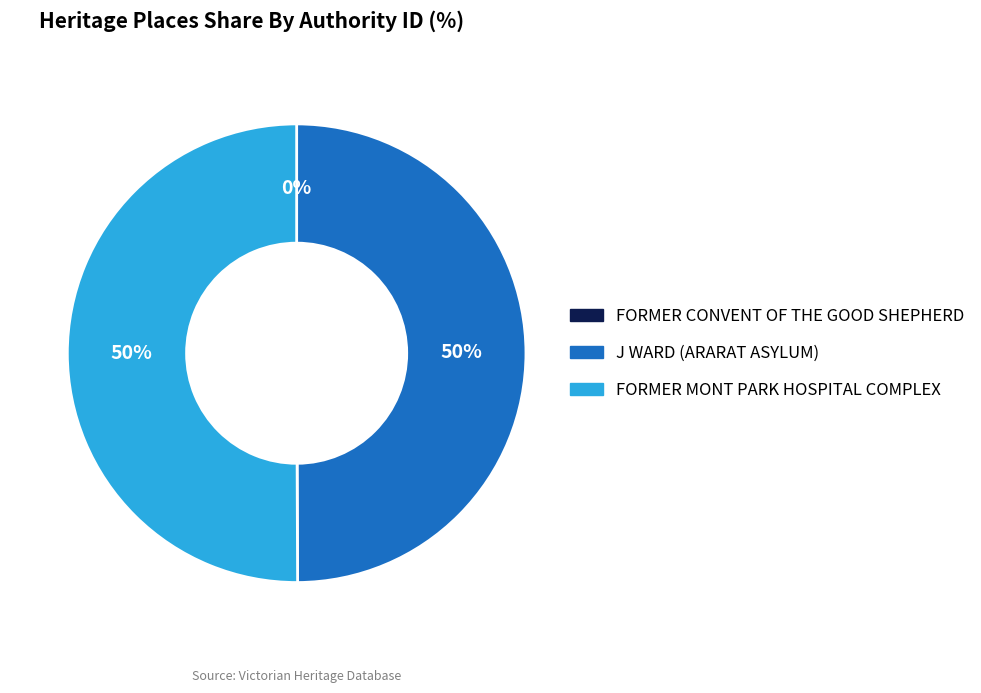

To the nearest percent, what is the difference between the largest and smallest slice percentages?

50%